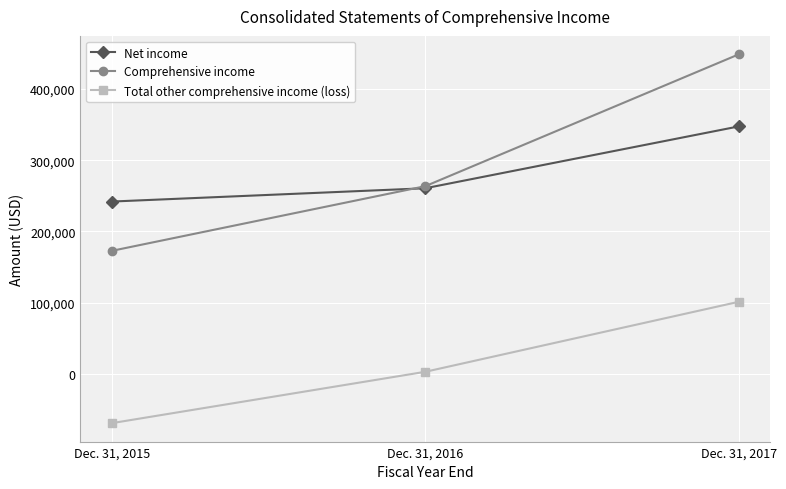

Reading left to right, extract all data points from this chart.

Net income: 242027	260716	347588
Comprehensive income: 172808	263630	448827
Total other comprehensive income (loss): -69219	2914	101239